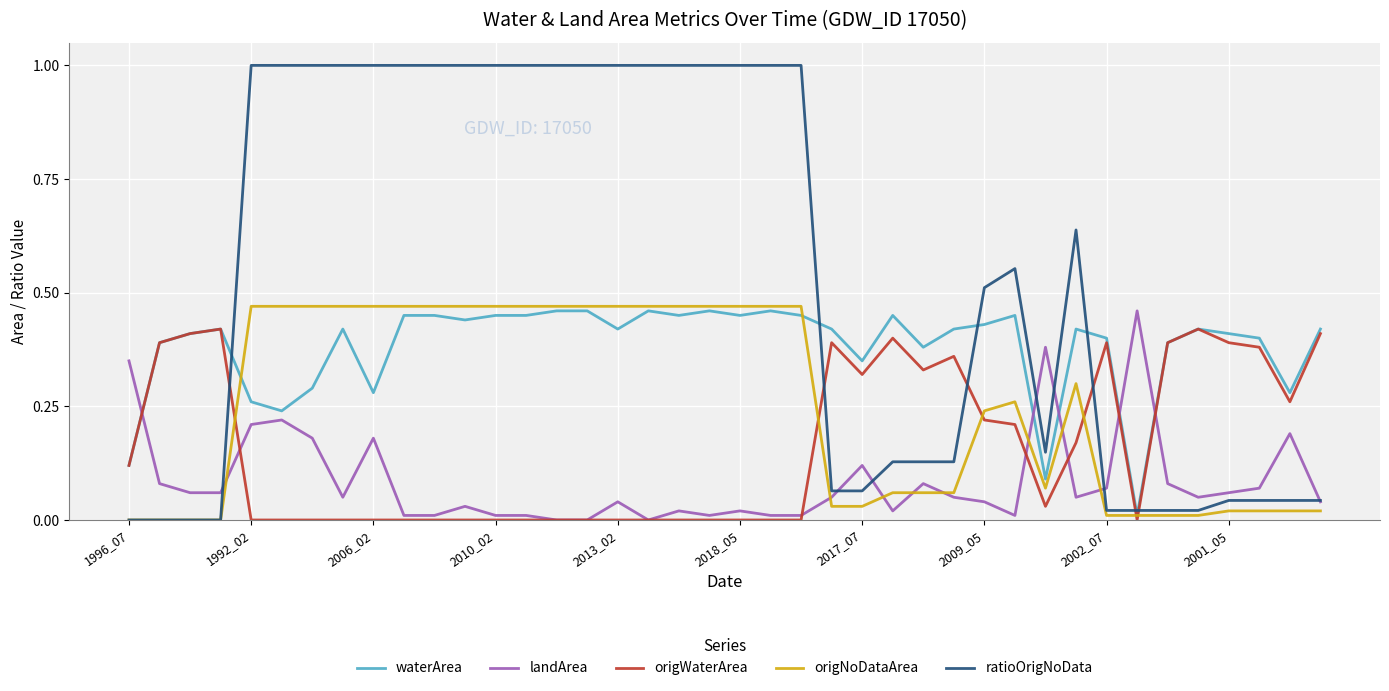

What is the greatest value displayed?

1.0